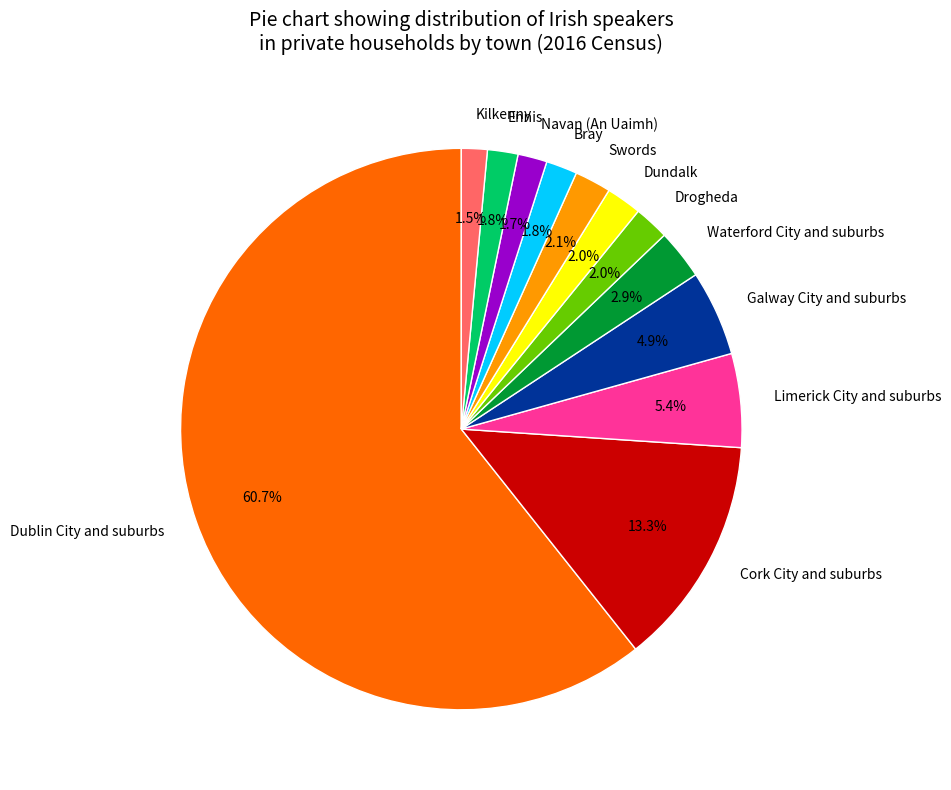

True or false: Dundalk accounts for 2% of the total.

True